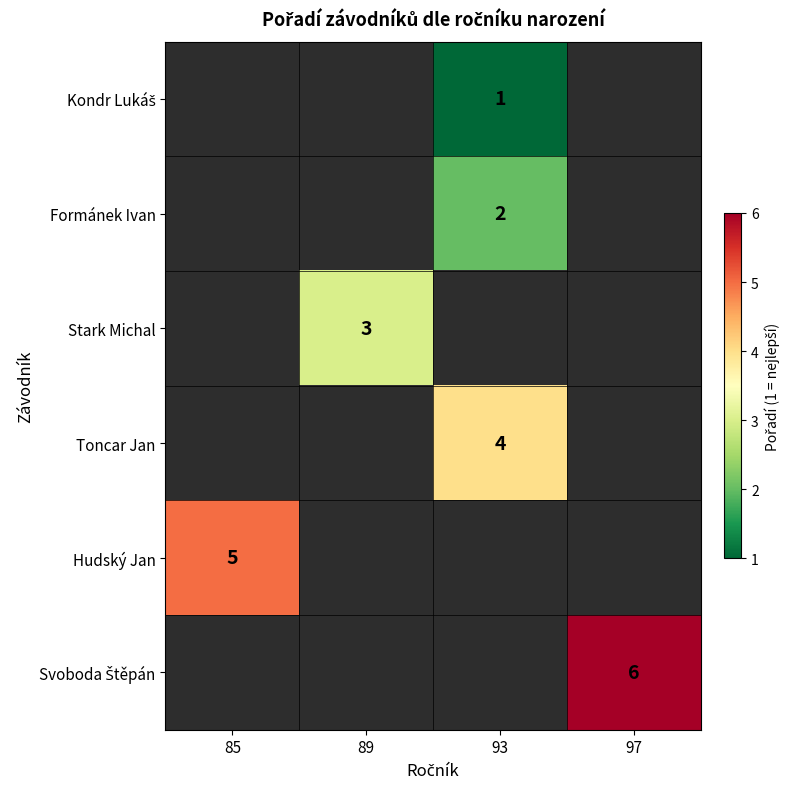

What is the minimum value shown in the chart?

1.0